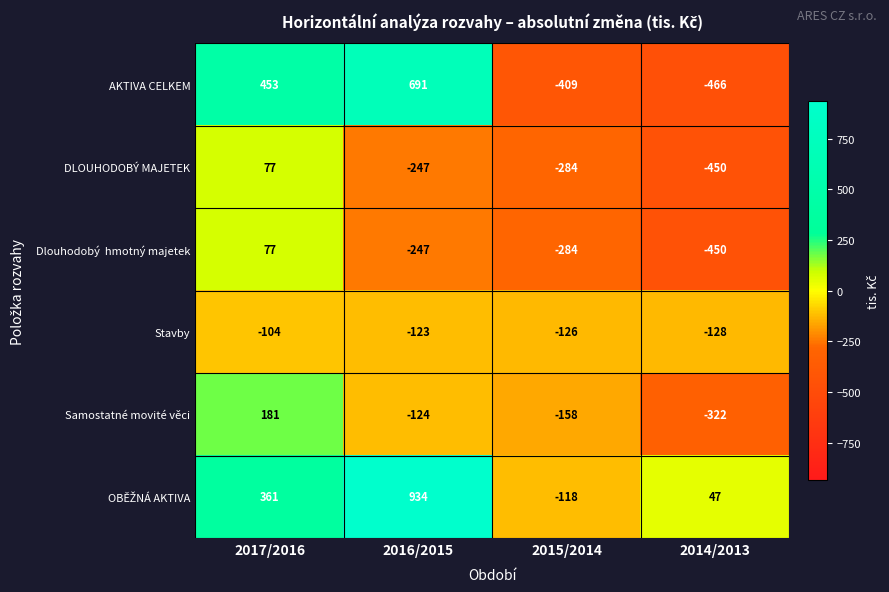

True or false: Stavby has a value of -170 at 2016/2015.

False